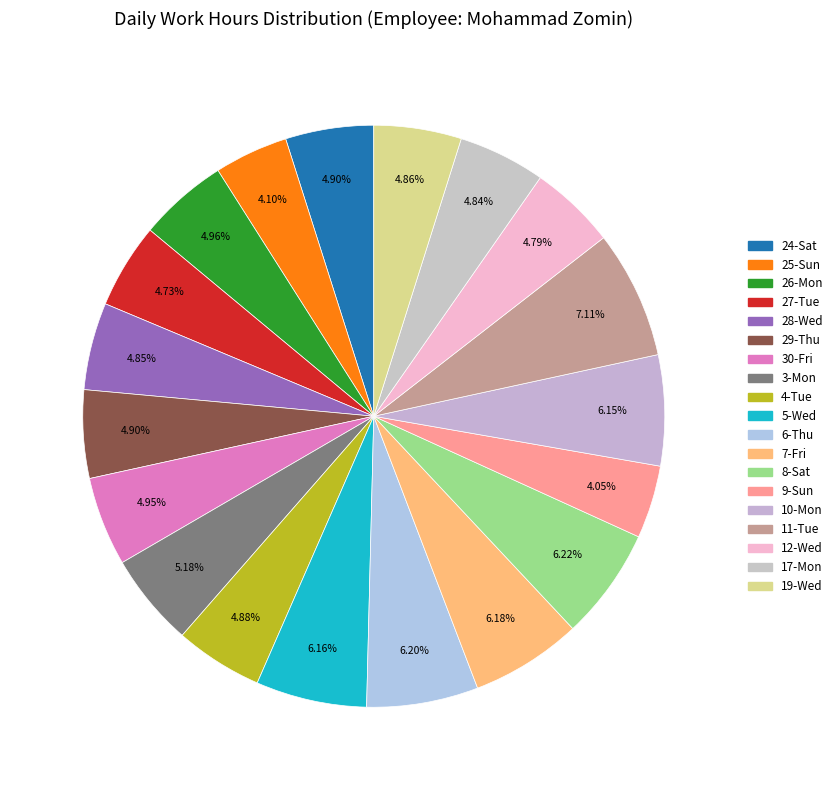

To the nearest percent, what is the combined percentage of 30-Fri and 4-Tue?

10%